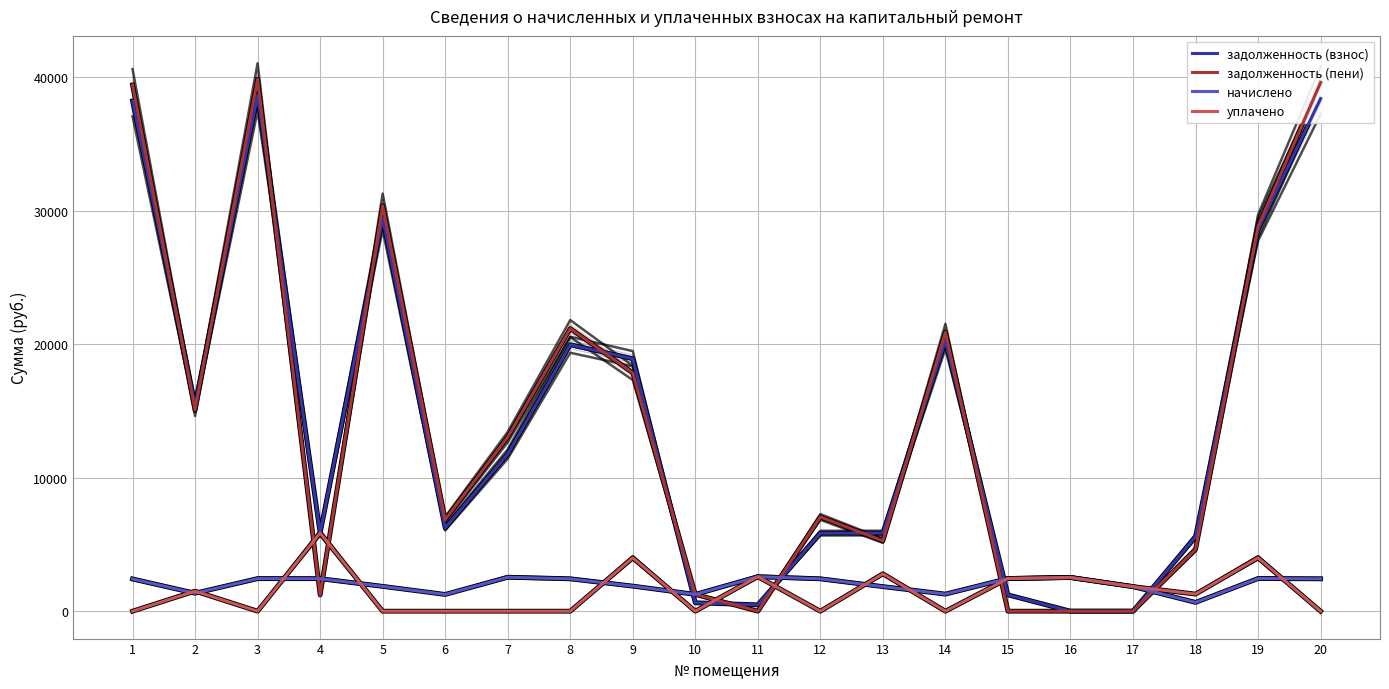

Which series has the largest total across all categories?

задолженность (пени)